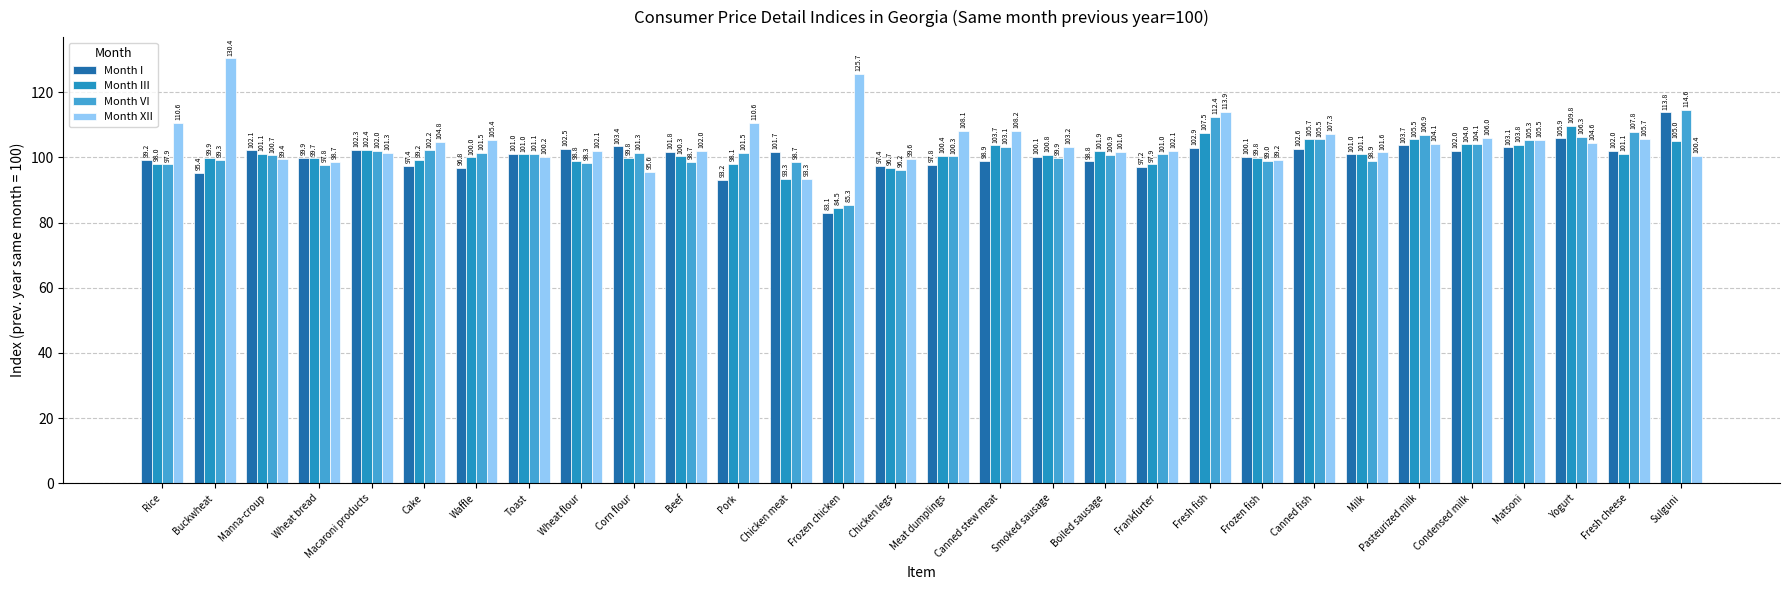

List the series in order of their peak value, highest first.

Month XII, Month VI, Month I, Month III